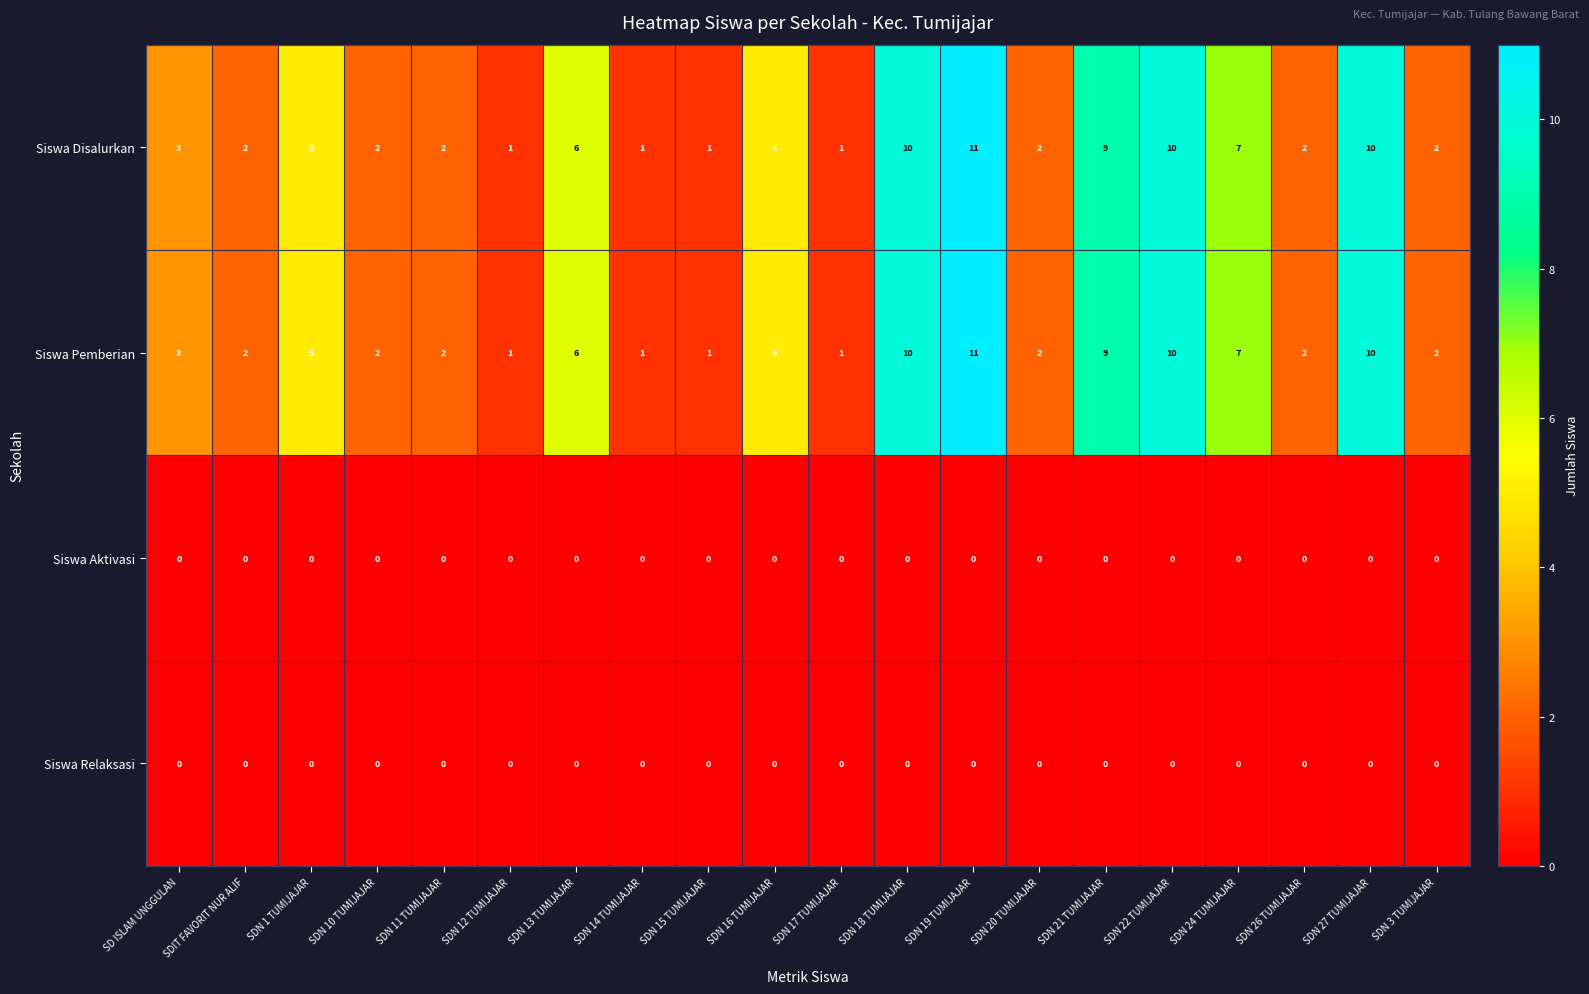

What is the total value across all series at SDN 16 TUMIJAJAR?

10